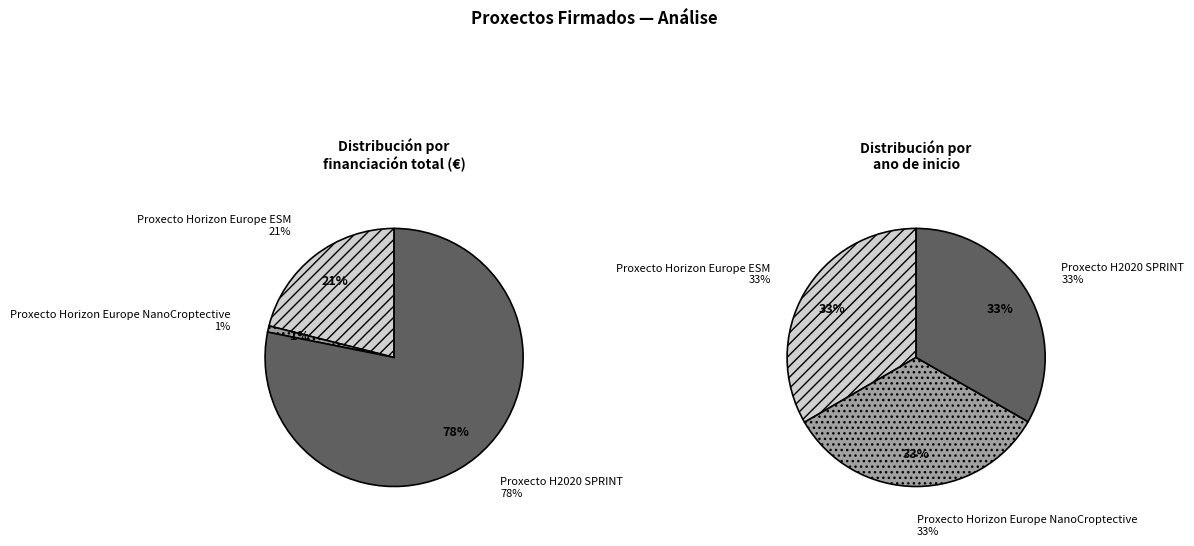

Which category accounts for the majority?

Proxecto H2020 SPRINT